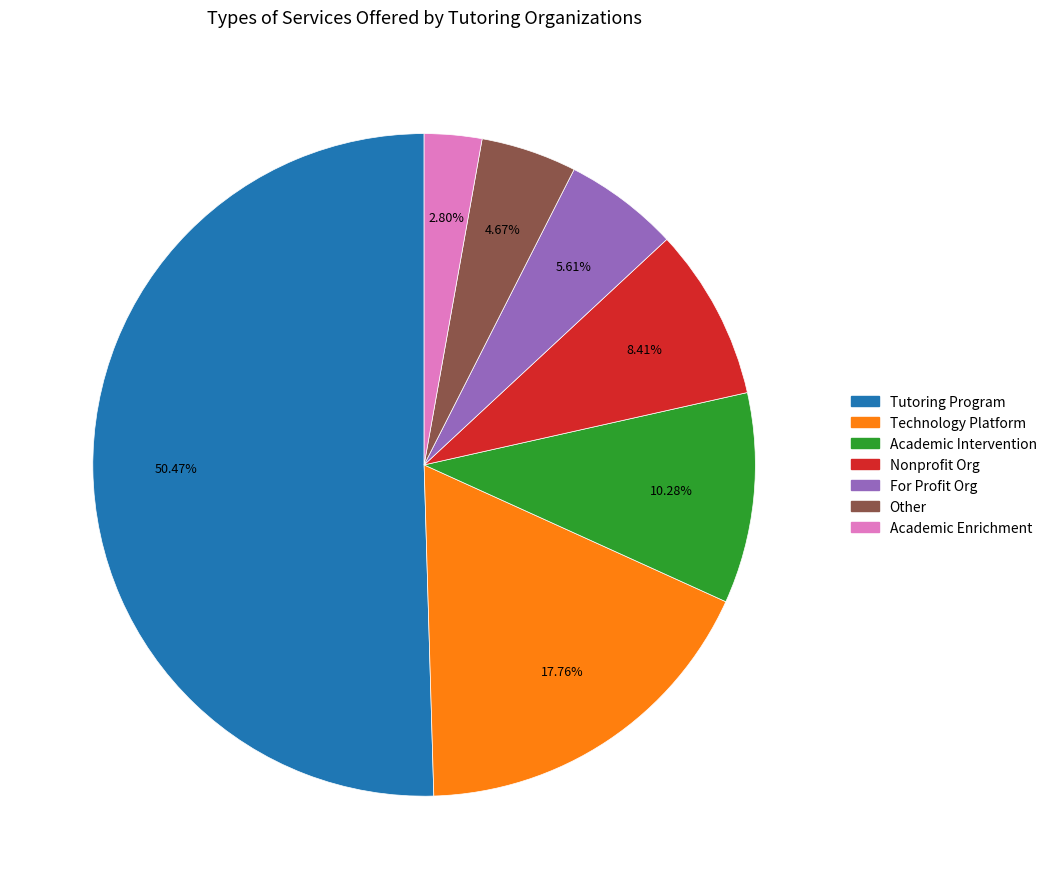

Is For Profit the majority of the pie?

No